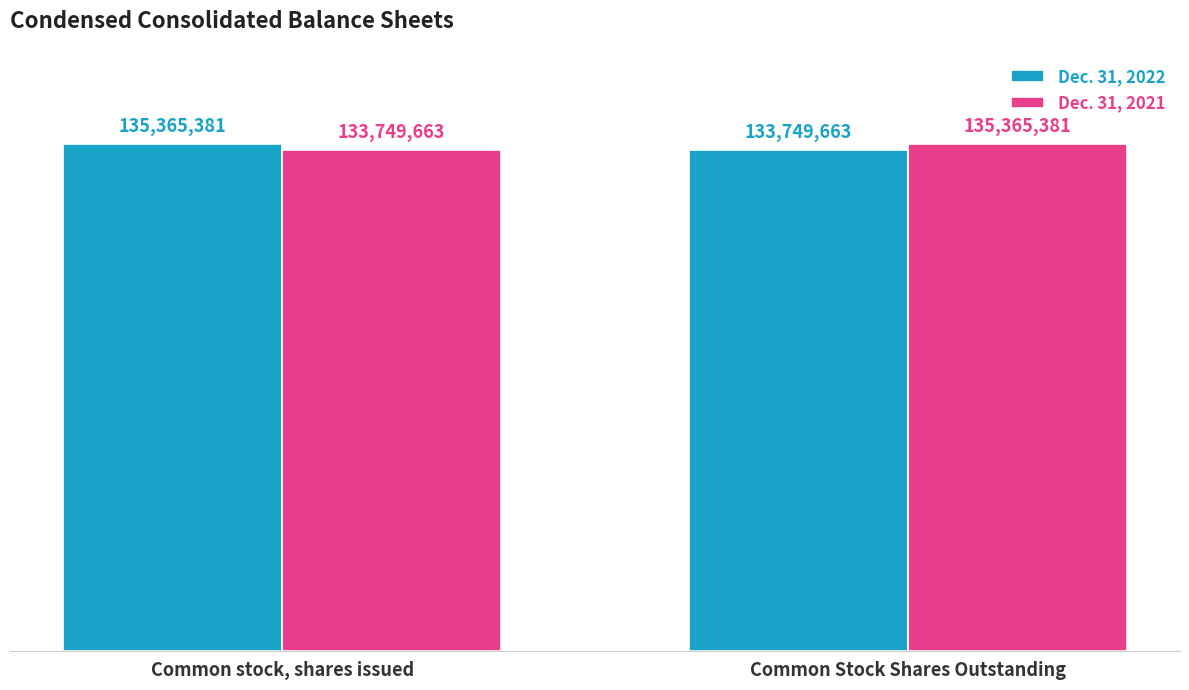

What is the value of the Dec. 31, 2022 bar at the 2nd from the left?

133749663